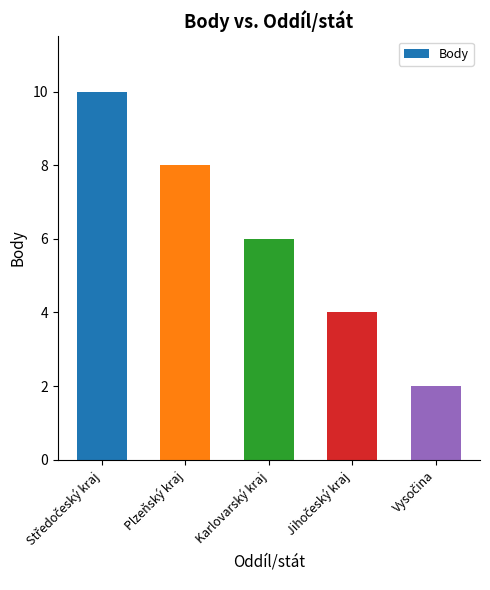

What is the greatest value displayed?

10